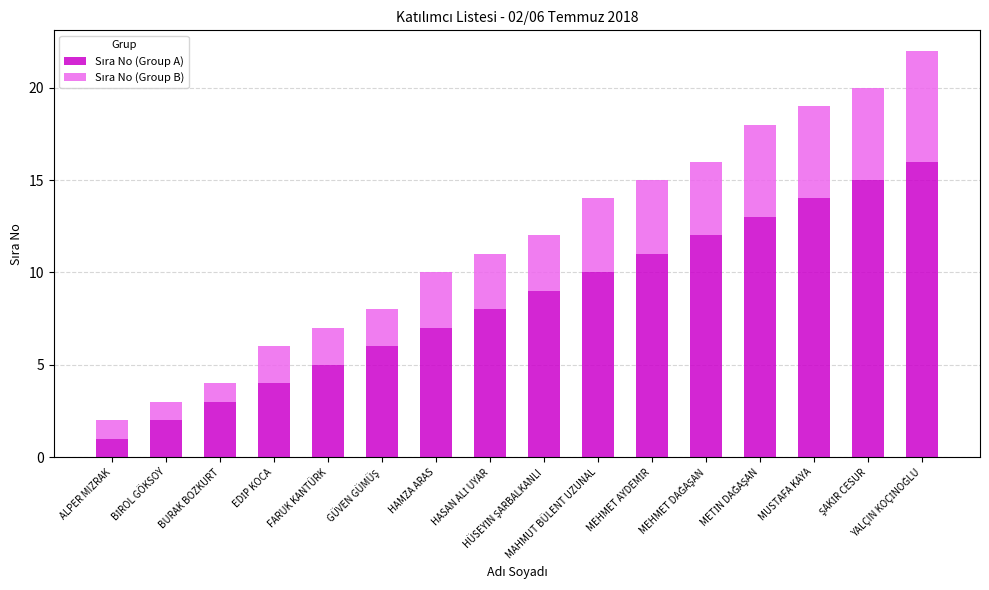

What is the total value across all series at METİN DAĞAŞAN?

18